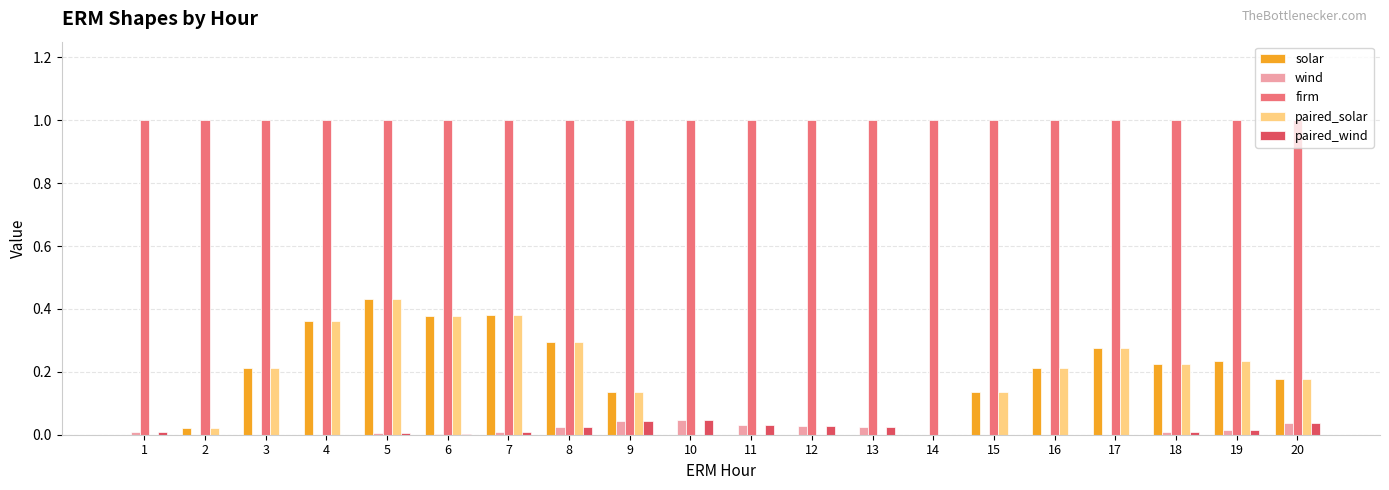

The value of paired_solar at 8 is 0.3. True or false?

True